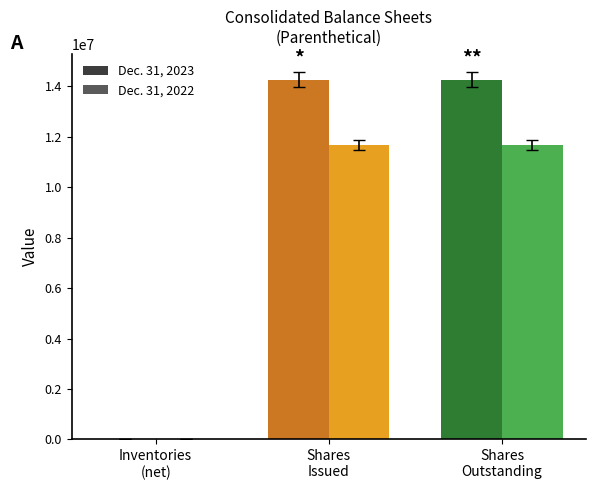

What is the difference between the highest and lowest values at Shares Outstanding?

2576895